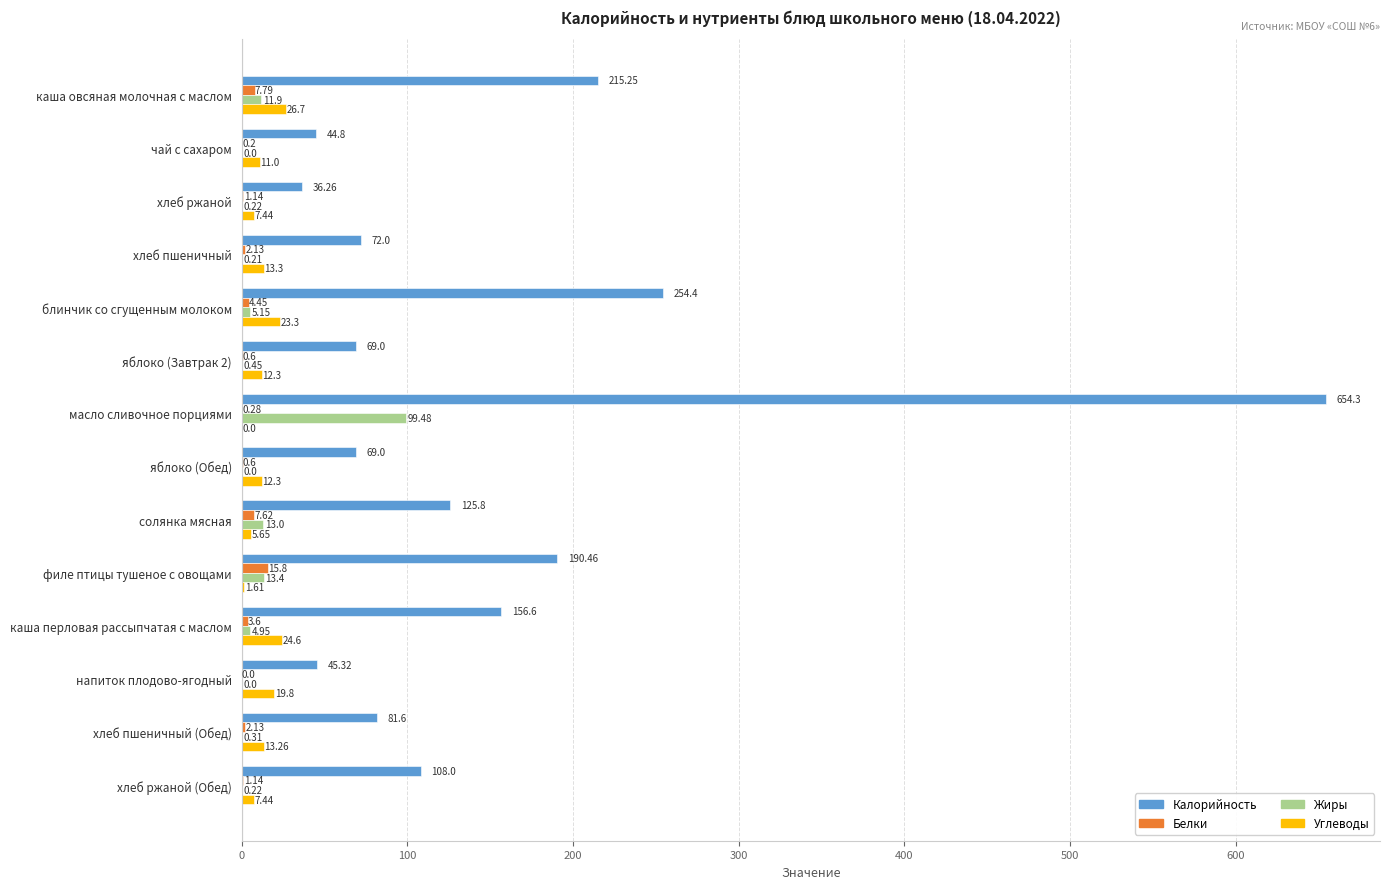

At which label is Углеводы closest to 13?

хлеб пшеничный (Обед)